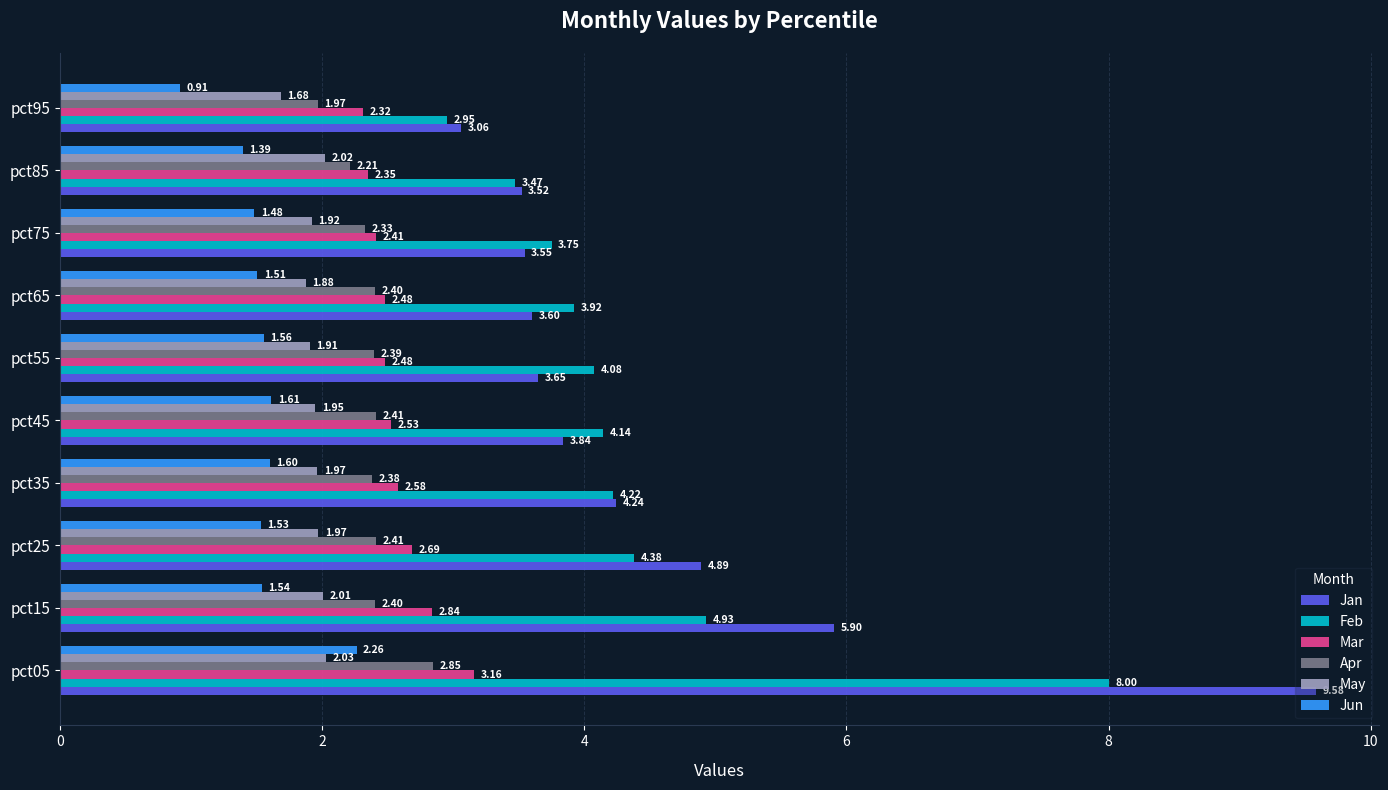

Which series has the widest spread of values?

Jan